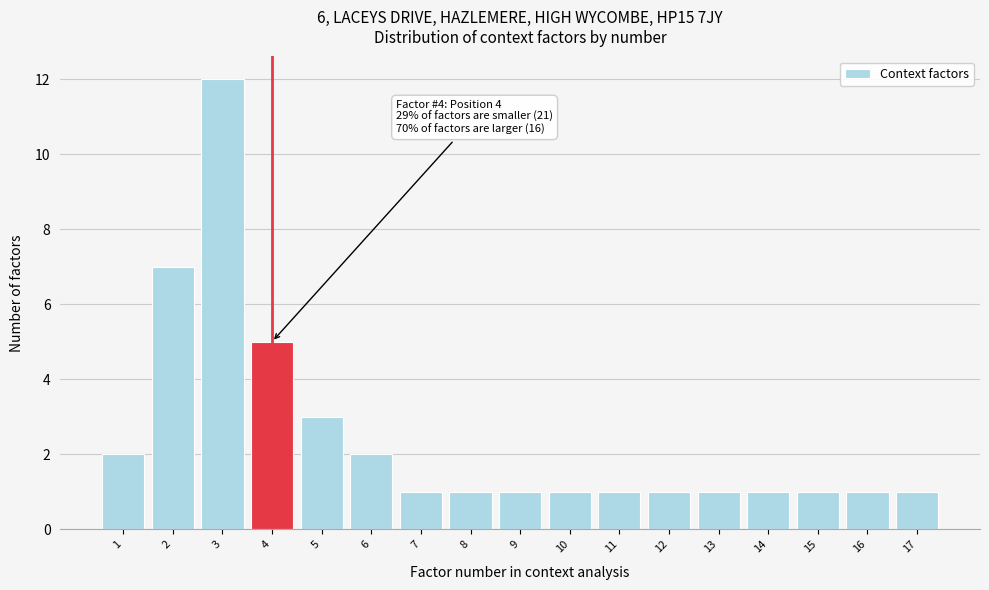

Reading right to left, list all the values displayed in this chart.

1	1	1	1	1	1	1	1	1	1	1	2	3	5	12	7	2